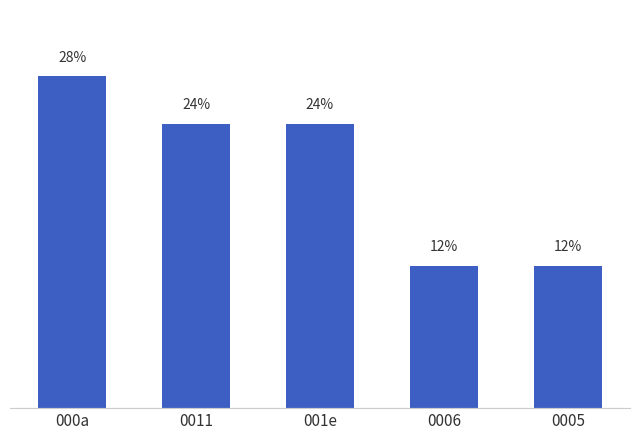

At which category does the chart reach its peak across all series?

000a